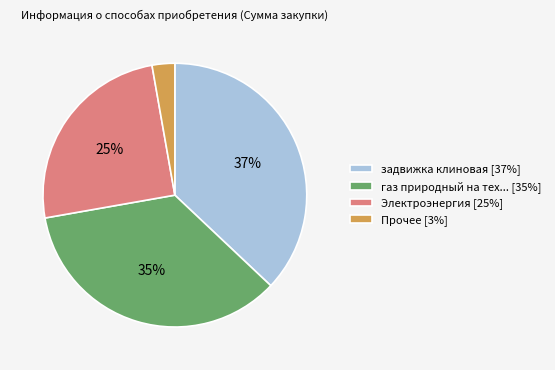

Approximately how many times larger is the value at Электроэнергия [25%] compared to газ природный на тех... [35%]?

0.7